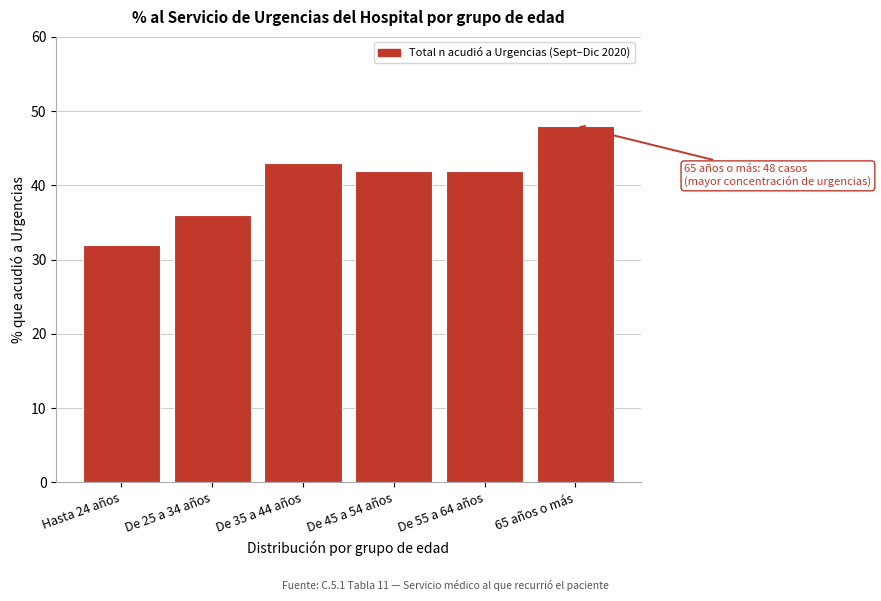

Reading left to right, list all the values displayed in this chart.

32	36	43	42	42	48